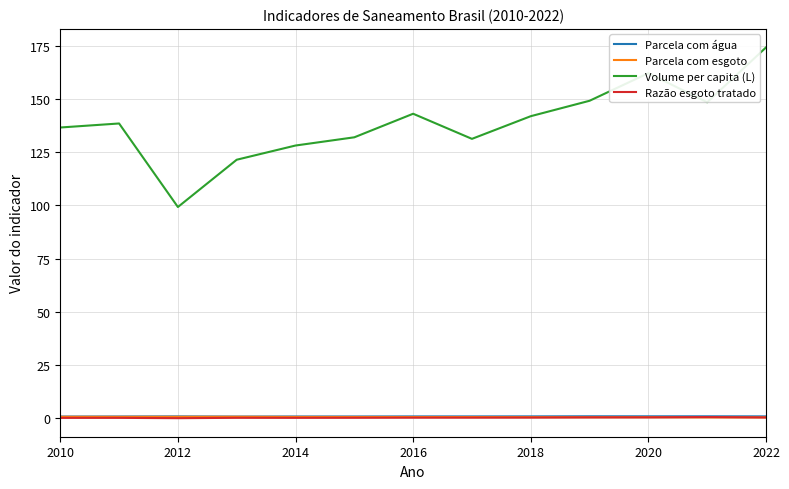

Which series has the largest total across all categories?

Volume per capita (L)